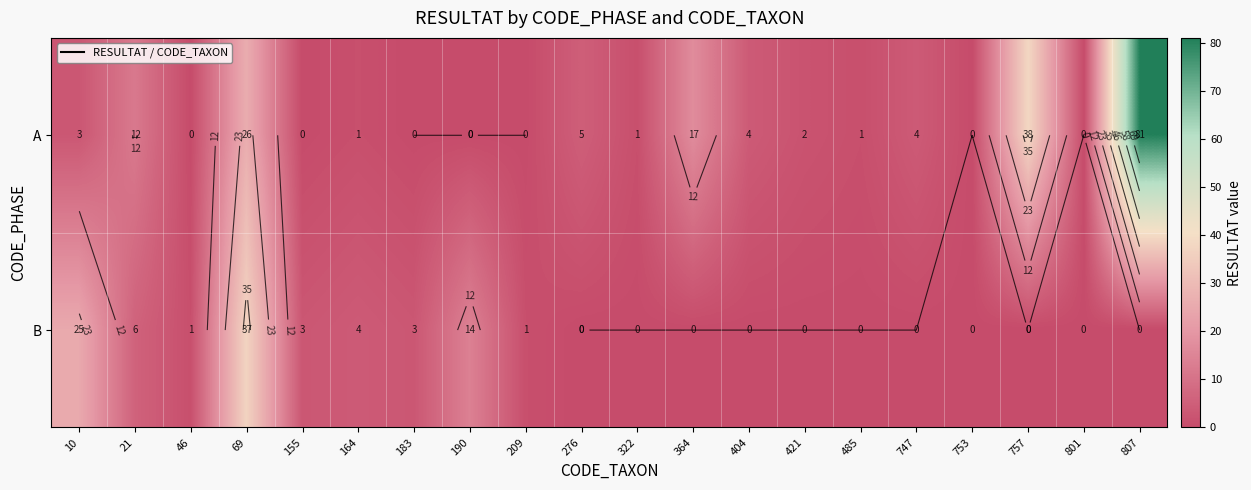

Rank the series by their average value, from lowest to highest.

B, A